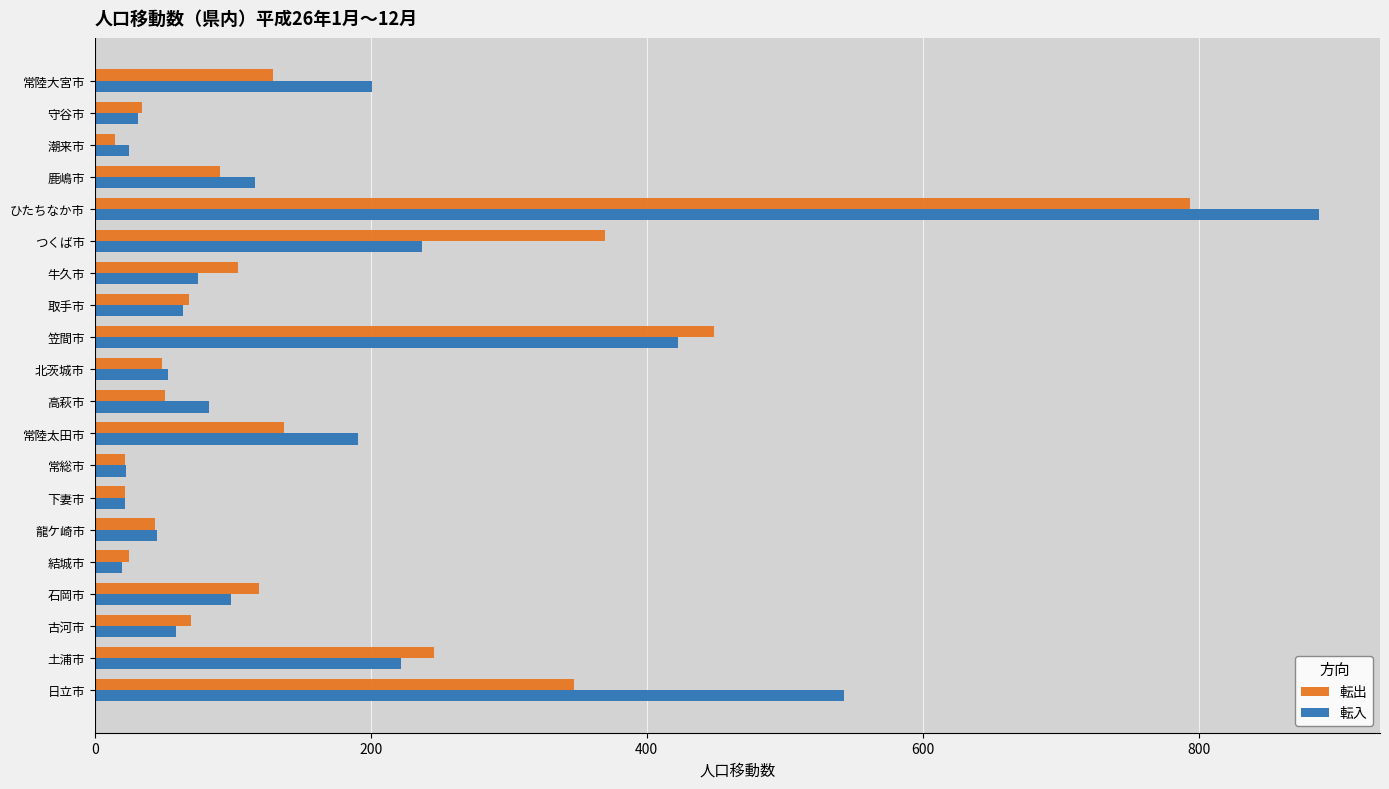

The 転出 series shows 34 at 守谷市. True or false?

True